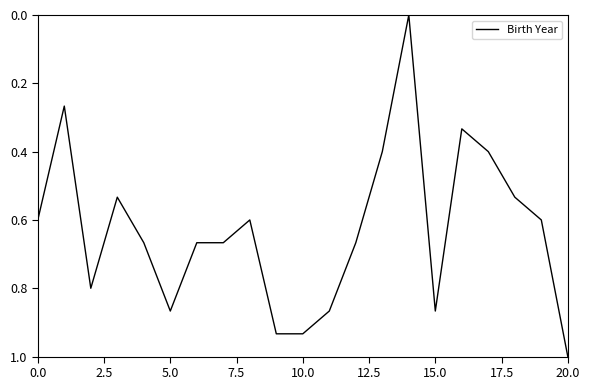

What is the difference between the maximum and minimum values?

1.0